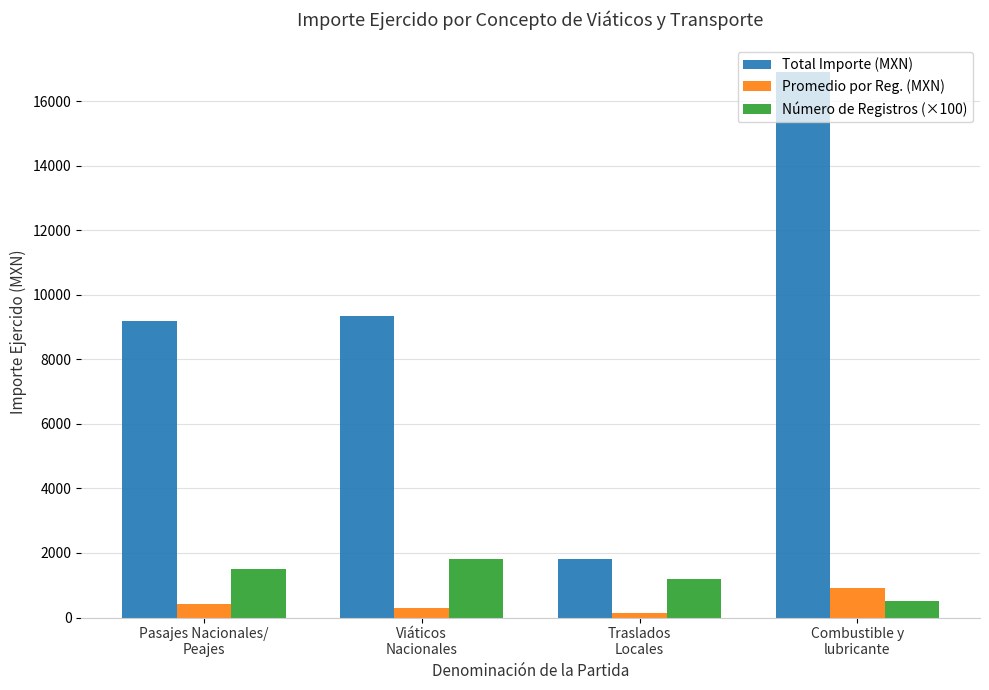

At which category does the chart reach its minimum across all series?

Traslados
Locales